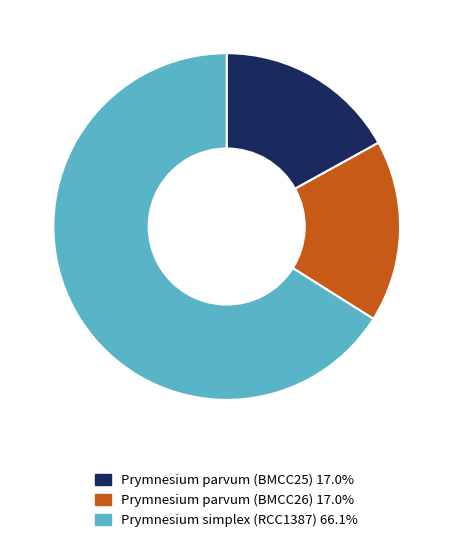

Which slice is the largest?

Prymnesium simplex (RCC1387)